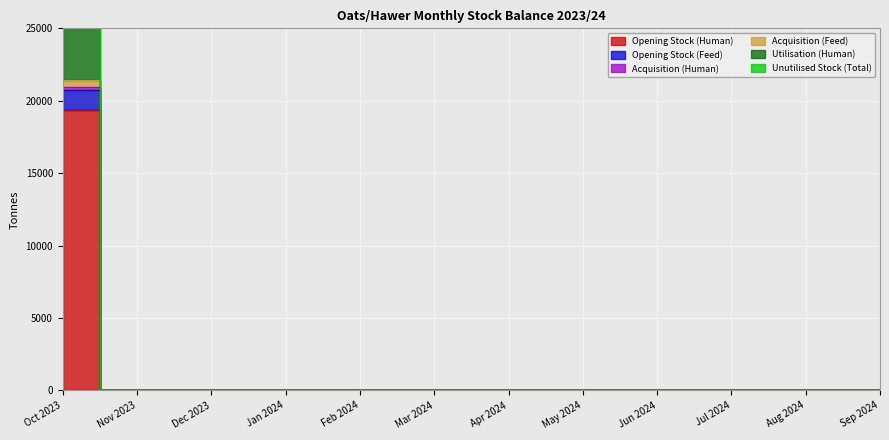

What are all the series names shown in the legend?

Opening Stock (Human), Opening Stock (Feed), Acquisition (Human), Acquisition (Feed), Utilisation (Human), Unutilised Stock (Total)